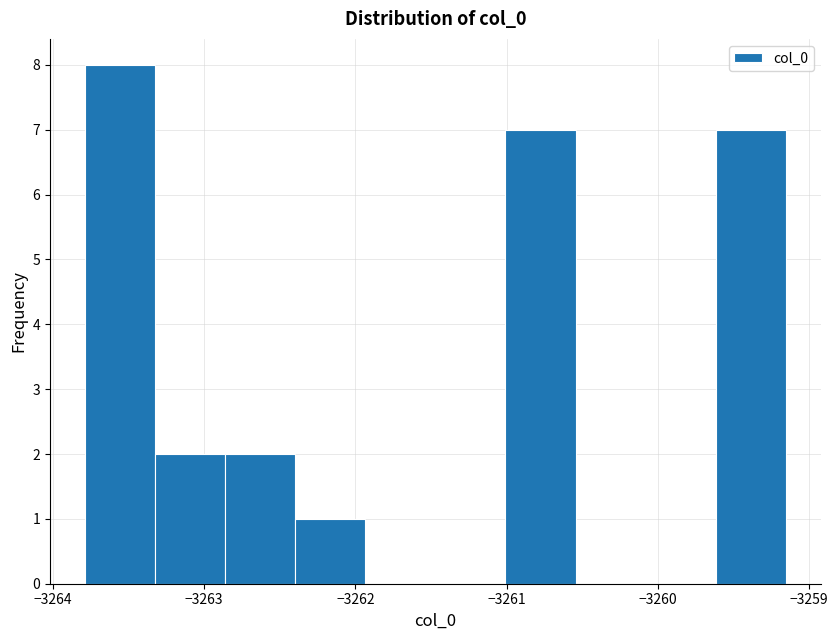

Reading left to right, transcribe this chart: for each bar, give the range it covers on the x-axis and its height. Neither the bar edges nor the heights are printed on the chart, so give them approximately, as read against the axes.

-3263.8 to -3263.3: 8
-3263.3 to -3262.9: 2
-3262.9 to -3262.4: 2
-3262.4 to -3261.9: 1
-3261.9 to -3261.5: 0
-3261.5 to -3261.0: 0
-3261.0 to -3260.5: 7
-3260.5 to -3260.1: 0
-3260.1 to -3259.6: 0
-3259.6 to -3259.2: 7